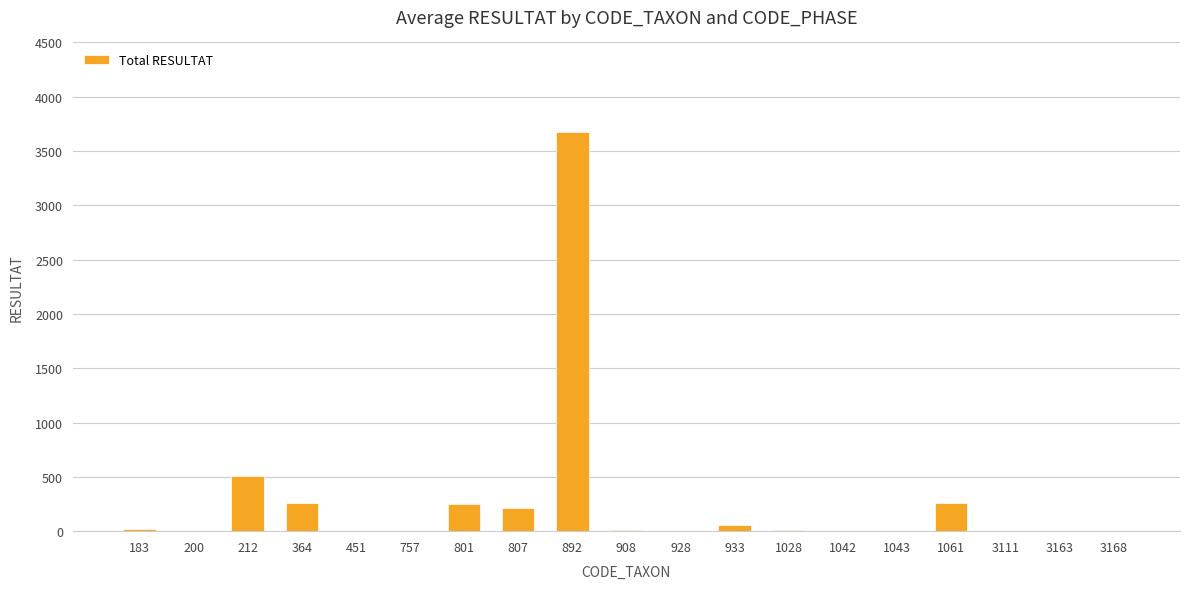

Where does the data first go above 7?

183